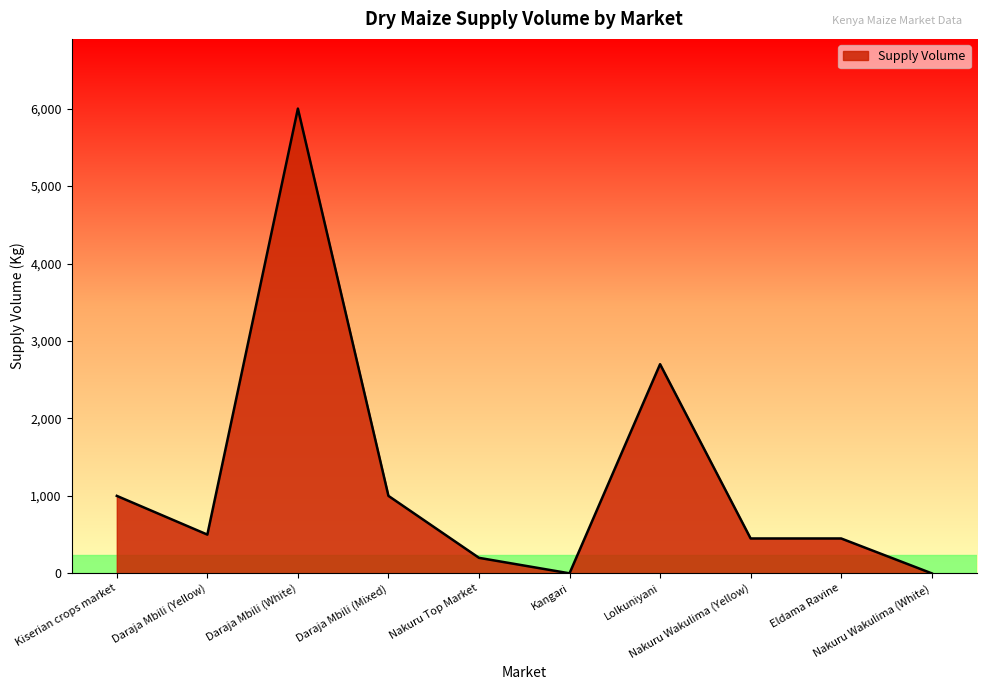

Reading left to right, what are all the values shown in this chart?

Kiserian crops market=1000	Daraja Mbili (Yellow)=500	Daraja Mbili (White)=6000	Daraja Mbili (Mixed)=1000	Nakuru Top Market=200	Kangari=0	Lolkuniyani=2700	Nakuru Wakulima (Yellow)=450	Eldama Ravine=450	Nakuru Wakulima (White)=0